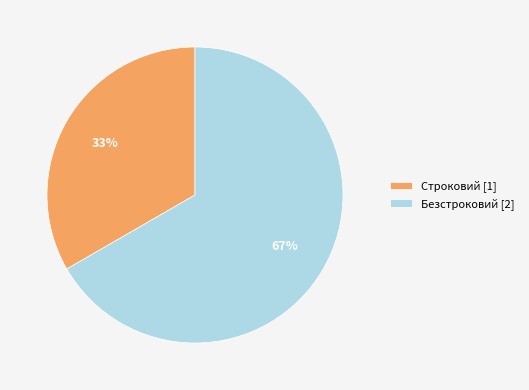

Which slice is the largest?

Безстроковий